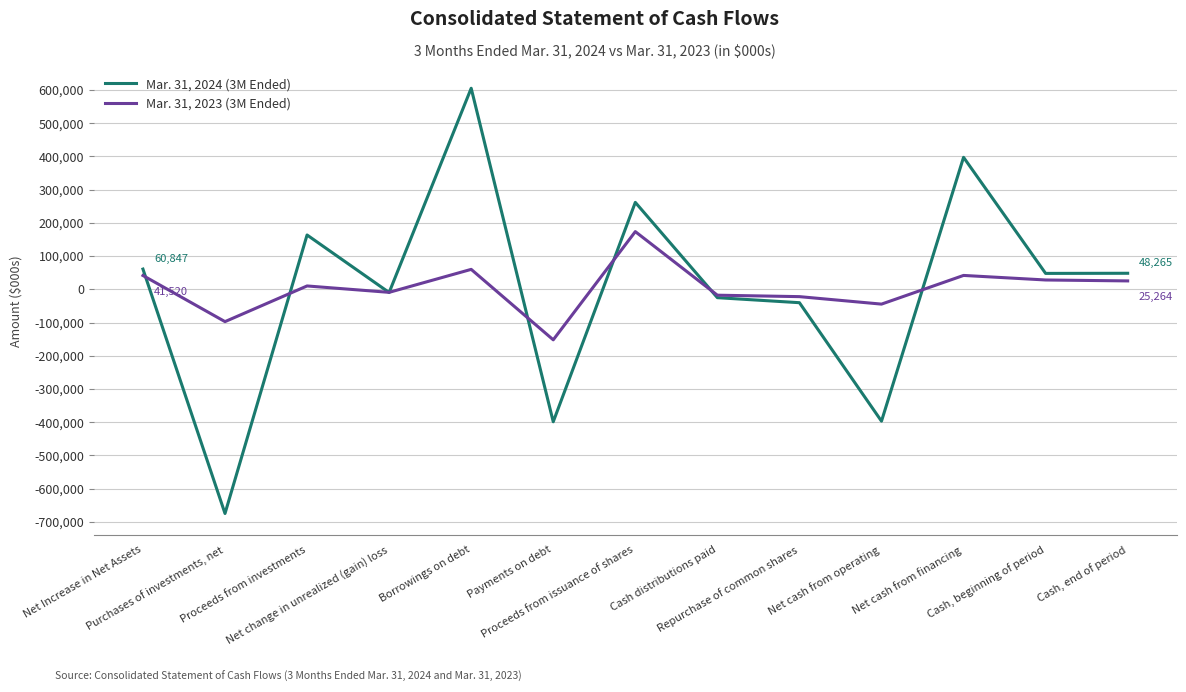

Which category has the highest value across all series?

Borrowings on debt